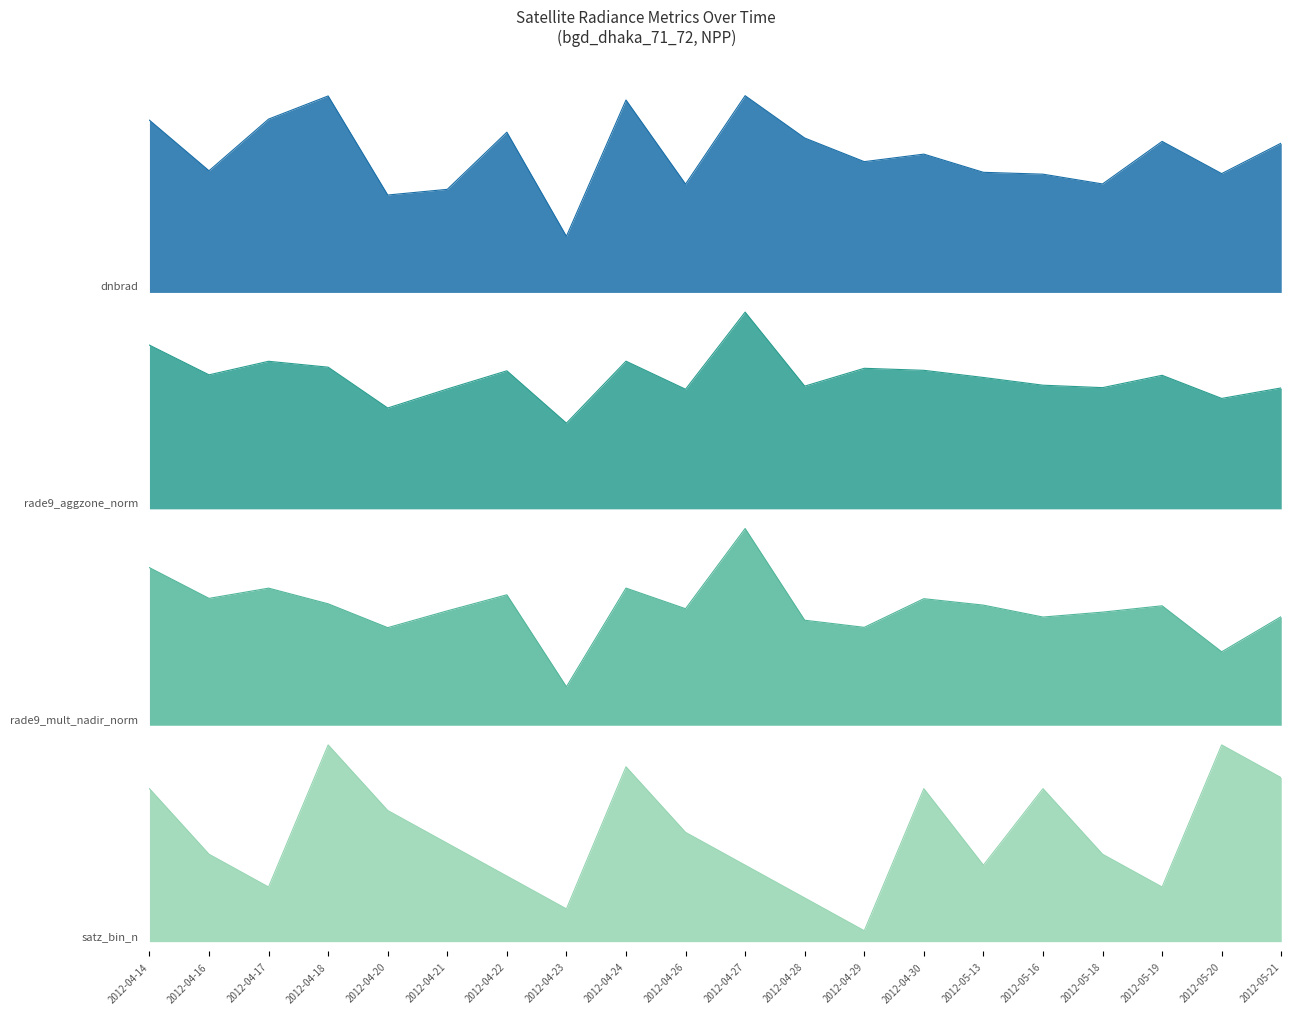

What is the highest value of the satz_bin_mdn series?

18.0